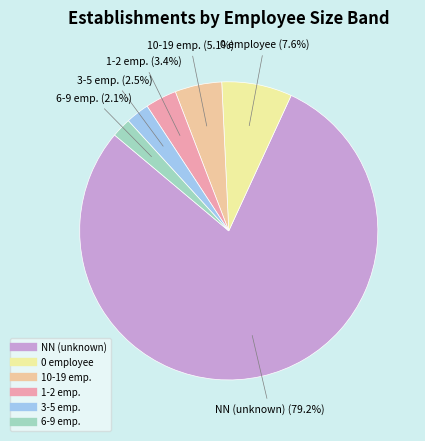

How many slices are in this pie chart?

6